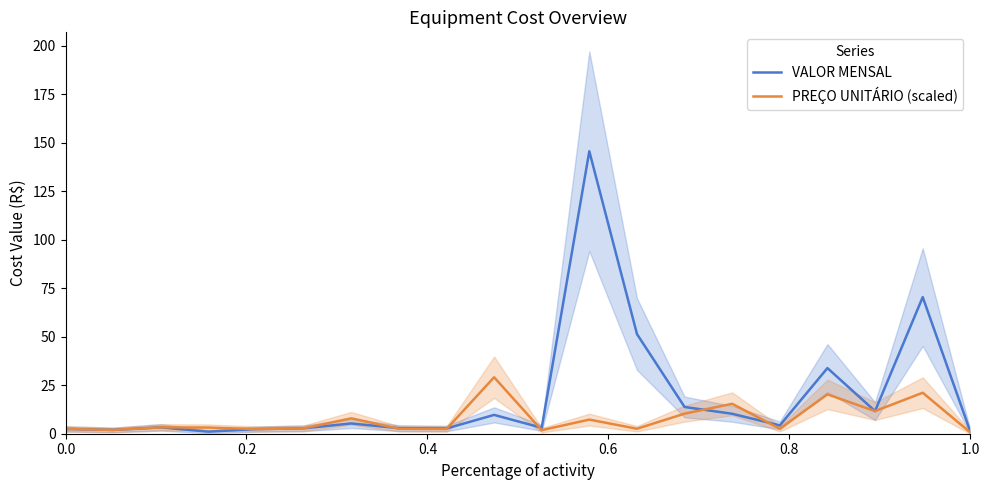

Rank the series by their average value, from lowest to highest.

PREÇO UNITÁRIO (scaled), VALOR MENSAL